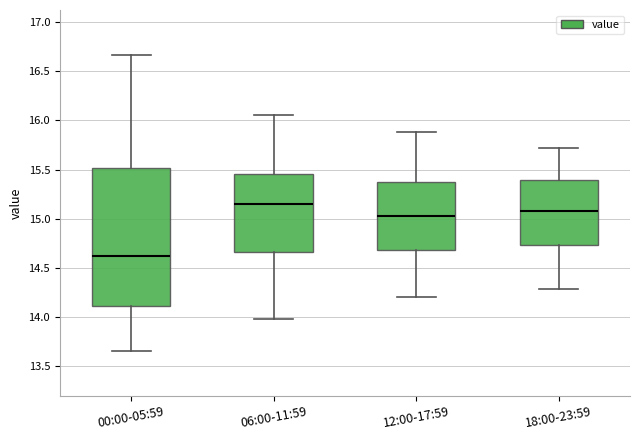

Reading left to right, transcribe this box plot: for each box, give where its median line is, the range the box spans, and where its two whiskers end, as read against the y-axis. The values are not printed on the chart, so give them approximately, as read against the axis.

00:00-05:59: median 14.60, box 14.10 to 15.50, whiskers 13.65 to 16.65
06:00-11:59: median 15.15, box 14.65 to 15.45, whiskers 14.00 to 16.05
12:00-17:59: median 15.05, box 14.70 to 15.35, whiskers 14.20 to 15.90
18:00-23:59: median 15.10, box 14.75 to 15.40, whiskers 14.30 to 15.70